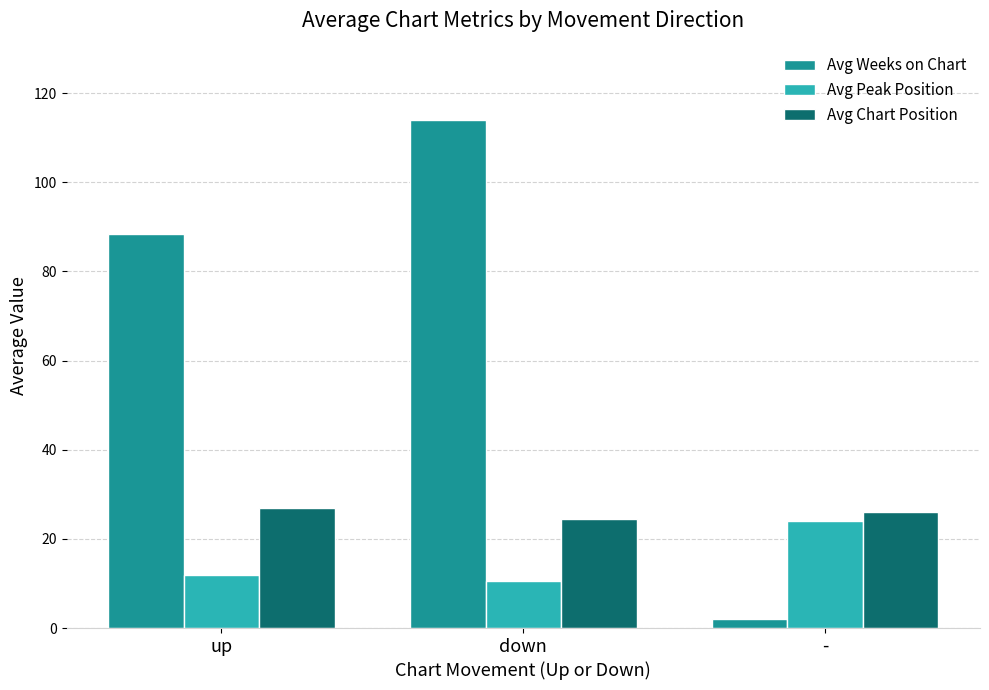

Reading left to right, what are all the values shown in this chart?

Avg Weeks on Chart: up=88.3	down=114.0	-=2.0
Avg Peak Position: up=11.9	down=10.5	-=24.0
Avg Chart Position: up=26.9	down=24.5	-=26.0